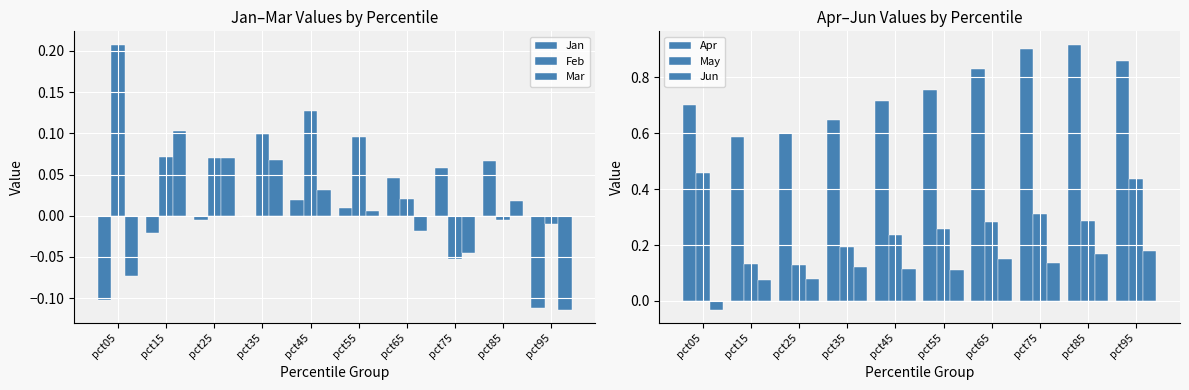

The value of Mar at pct85 is 0.0. True or false?

False